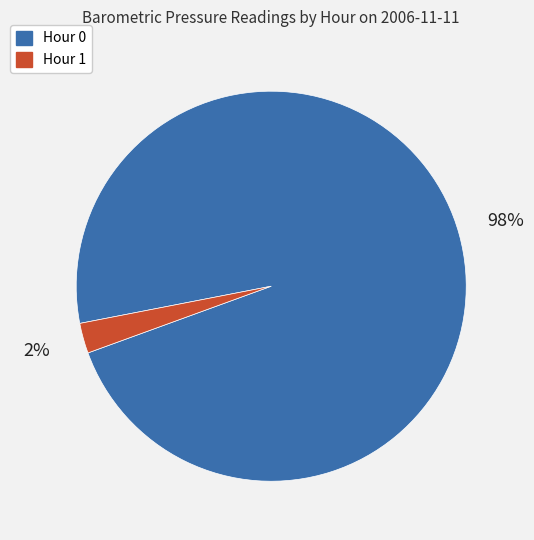

Which slice is the largest?

Hour 0